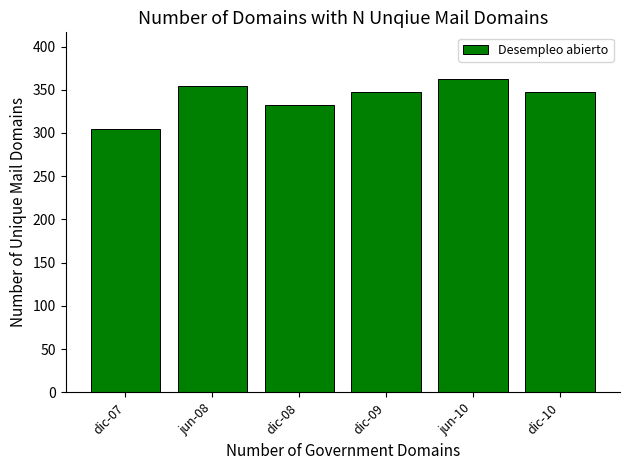

At which label does the data first exceed 347?

jun-08